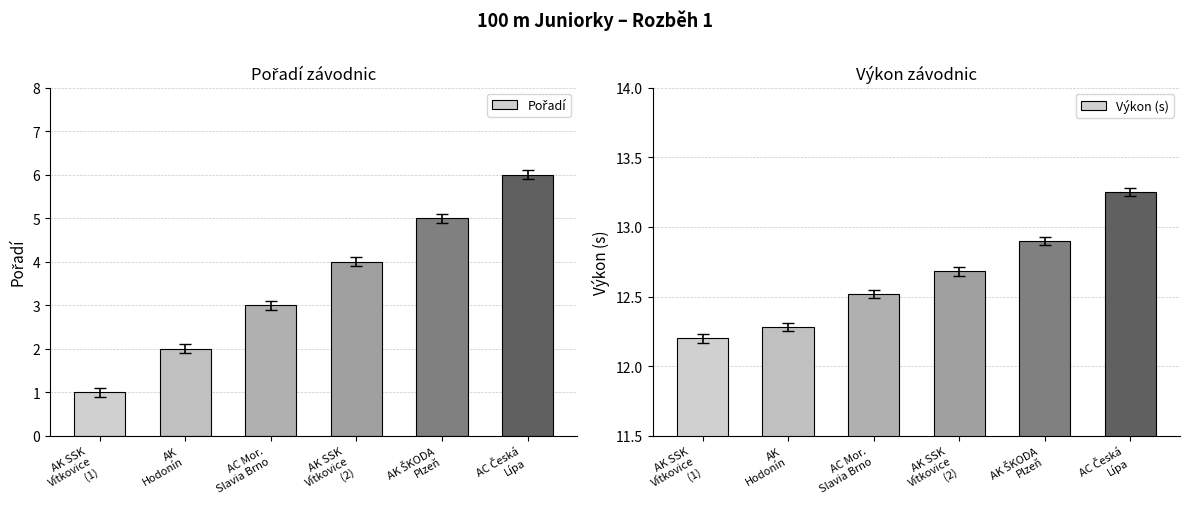

At which category is the sum across all series the highest?

AC Česká
Lípa